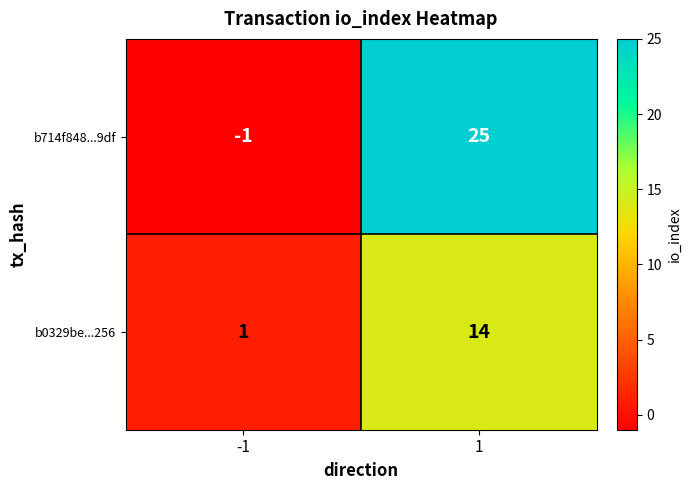

Reading right to left, transcribe all the data shown in this chart.

b714f848...9df: 25	-1
b0329be...256: 14	1